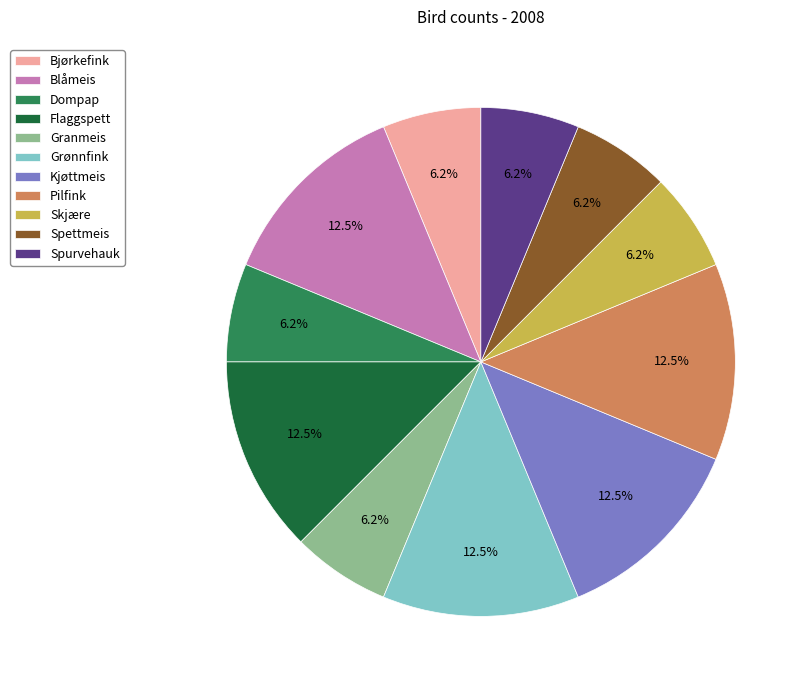

To the nearest percent, what is the average slice percentage?

9%